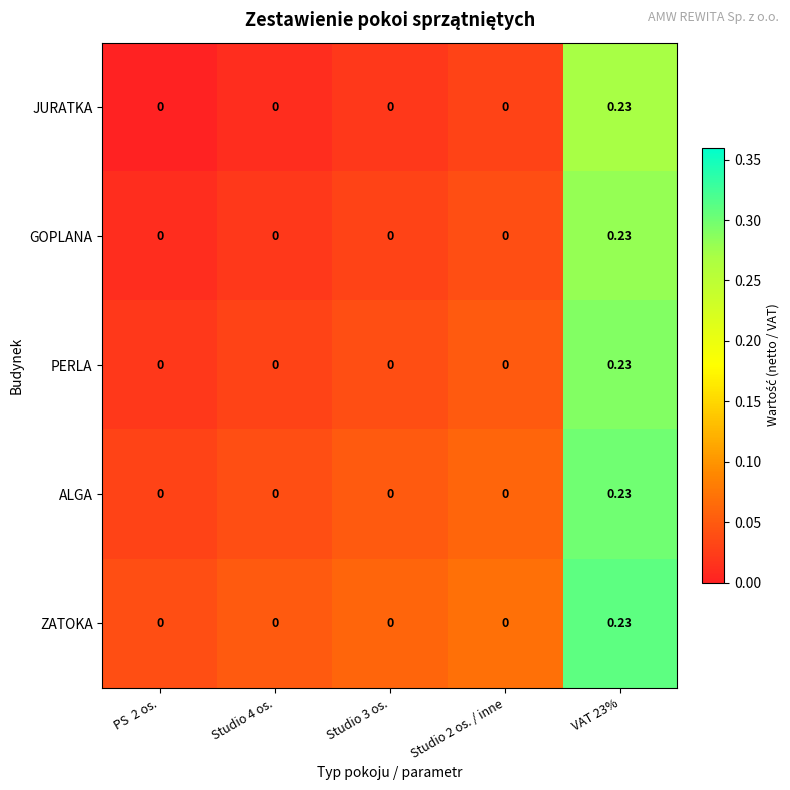

How many values in ALGA are above zero?

1